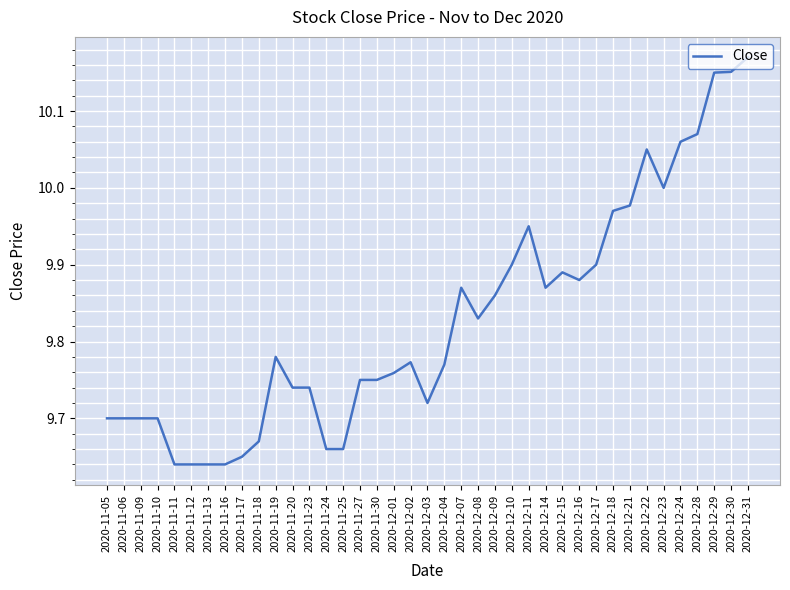

Between 2020-11-05 and 2020-11-27, which is larger?

2020-11-27